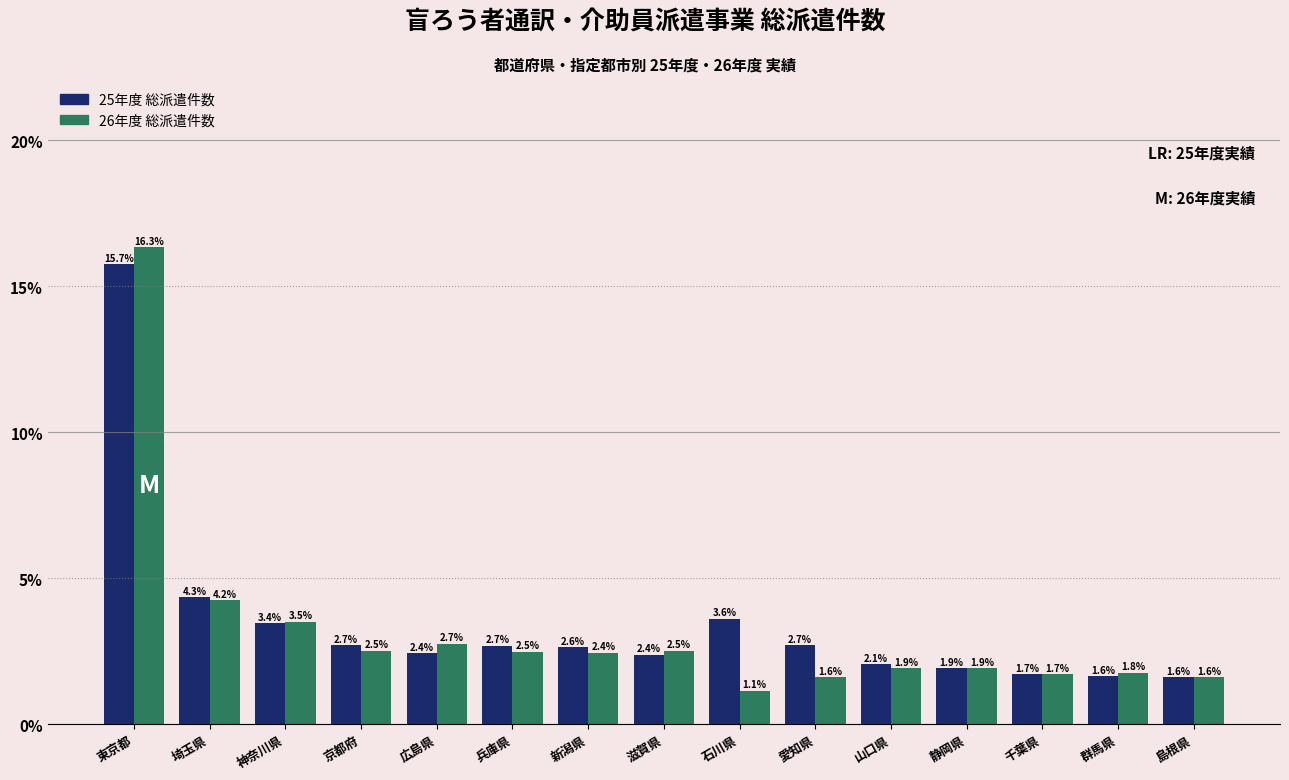

Reading left to right, transcribe all the data shown in this chart.

25年度 総派遣件数: 15.7	4.3	3.4	2.7	2.4	2.7	2.6	2.4	3.6	2.7	2.1	1.9	1.7	1.6	1.6
26年度 総派遣件数: 16.3	4.2	3.5	2.5	2.7	2.5	2.4	2.5	1.1	1.6	1.9	1.9	1.7	1.8	1.6